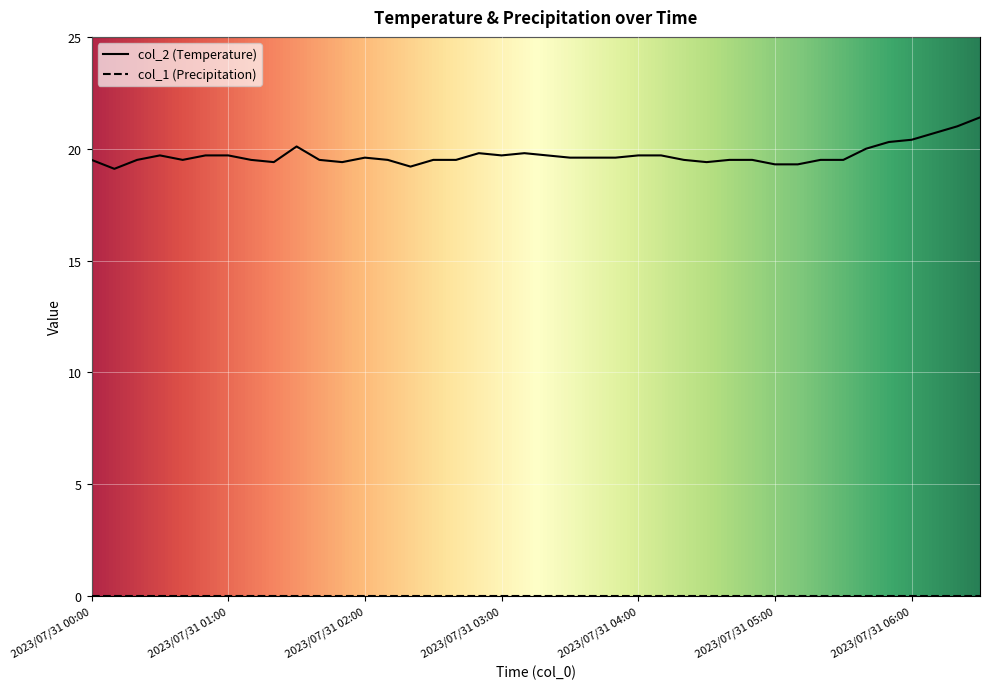

What is the ratio of the value at 2023/07/31 01:40 to the value at 2023/07/31 02:00?

1.0